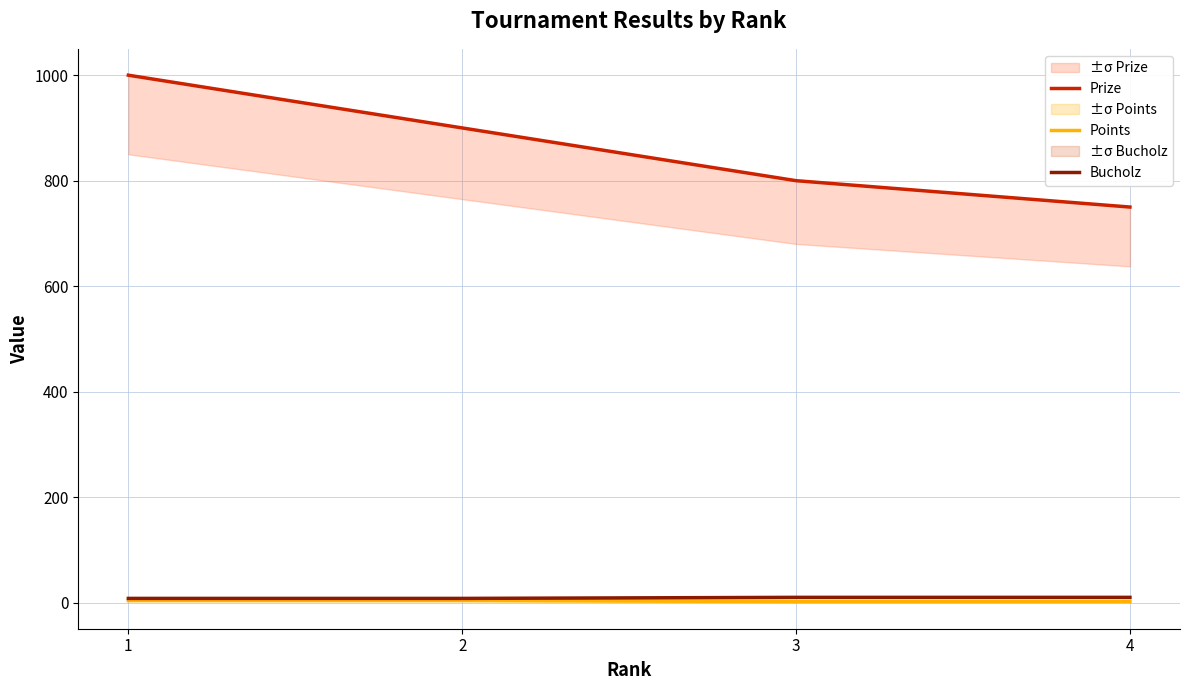

How many lines are shown in the chart?

3